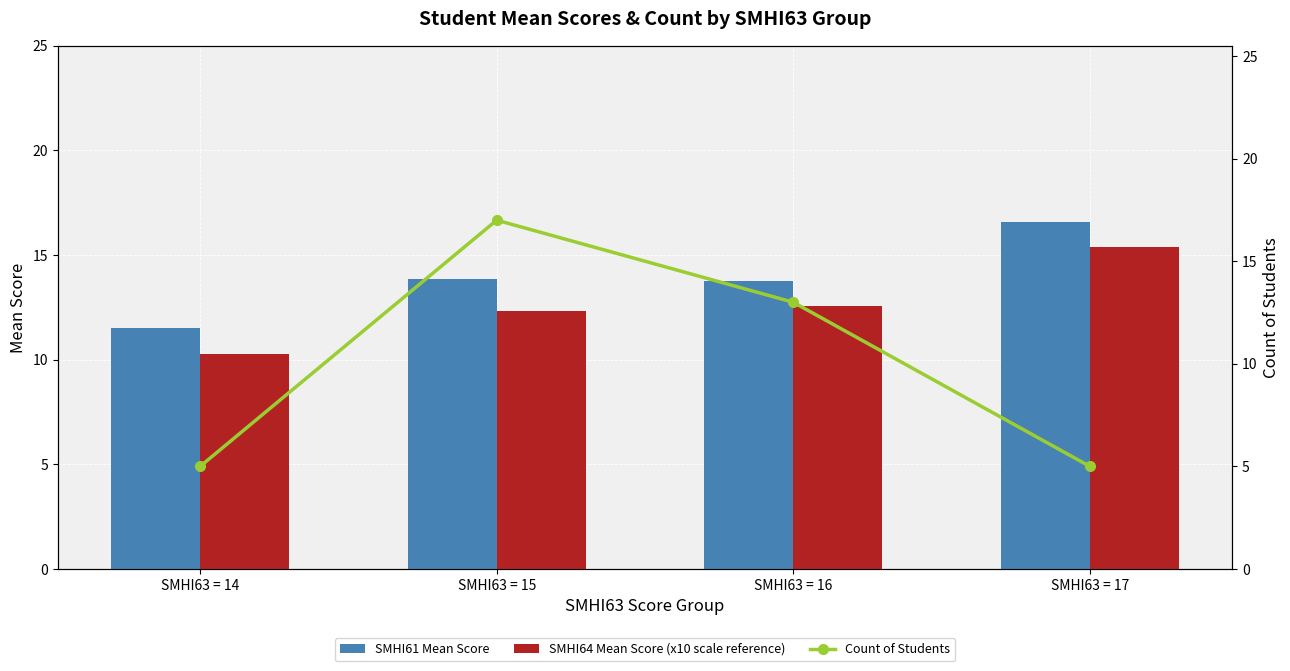

How many data points does each series have?

4